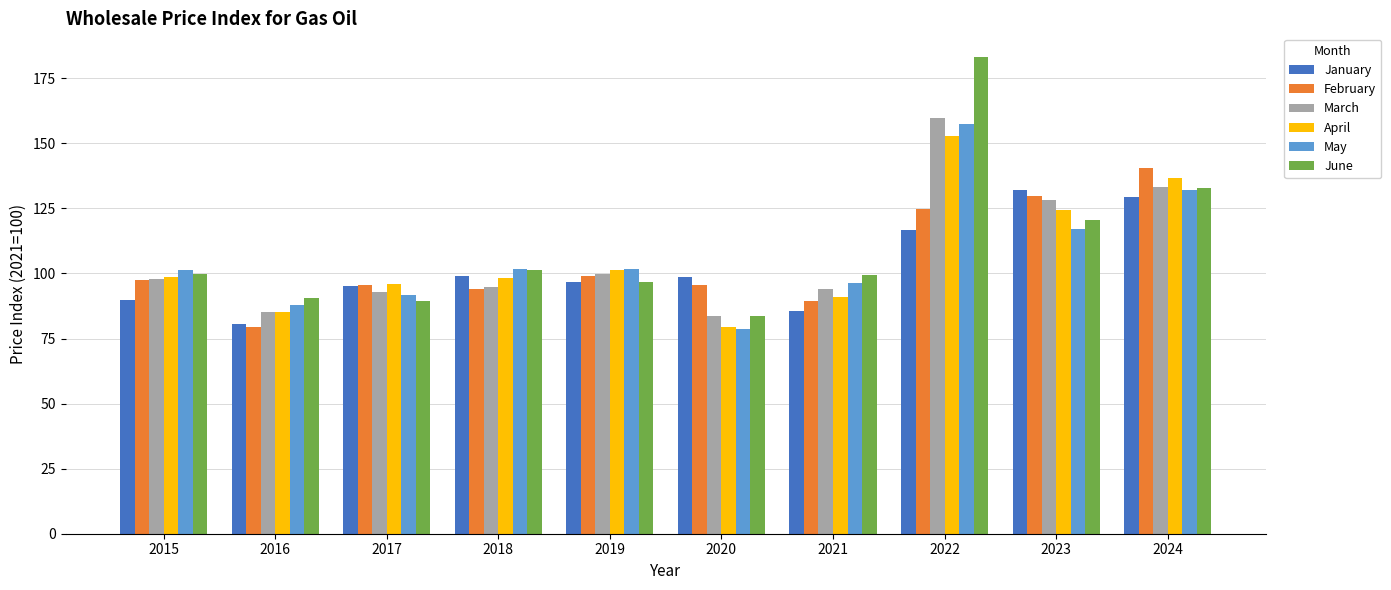

The May series shows 108.5 at 2022. True or false?

False